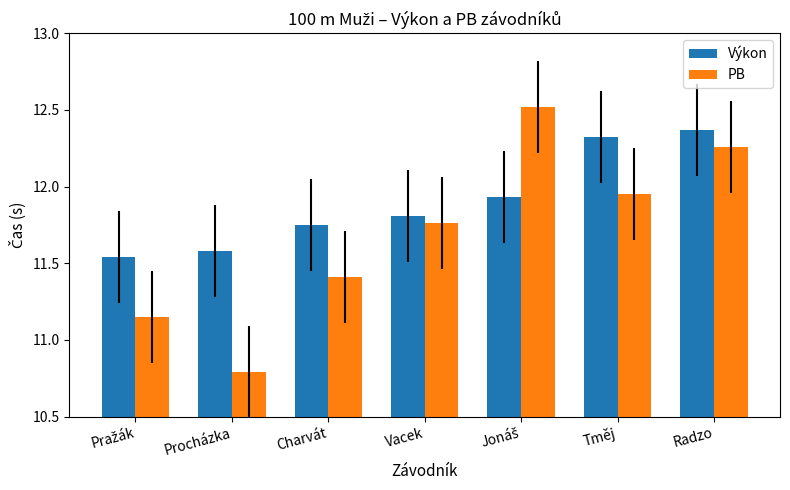

List the series in order of their peak value, lowest first.

Výkon, PB